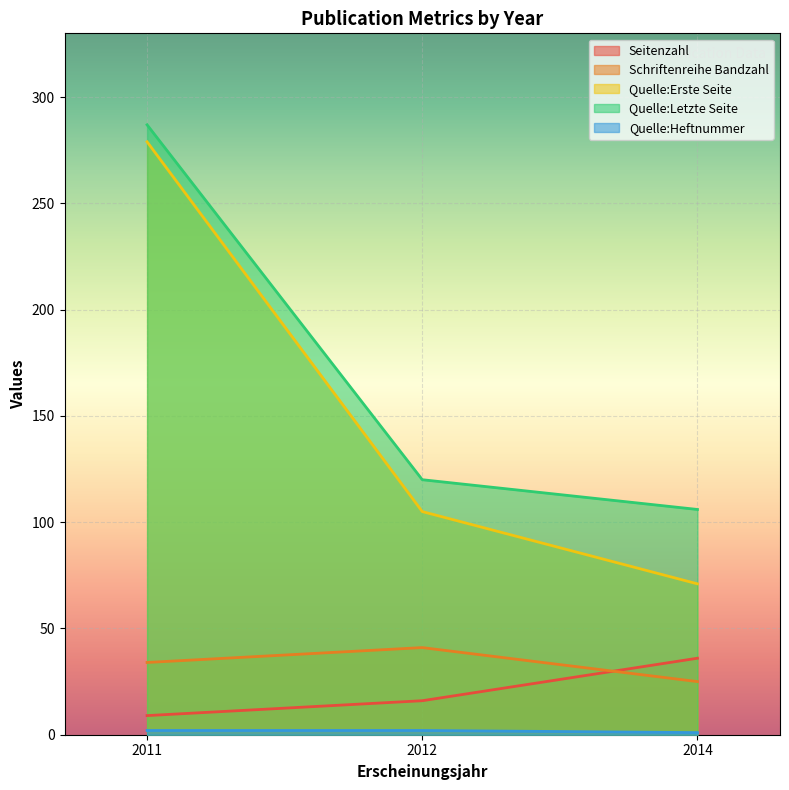

How many Seitenzahl values are between 9 and 36?

3